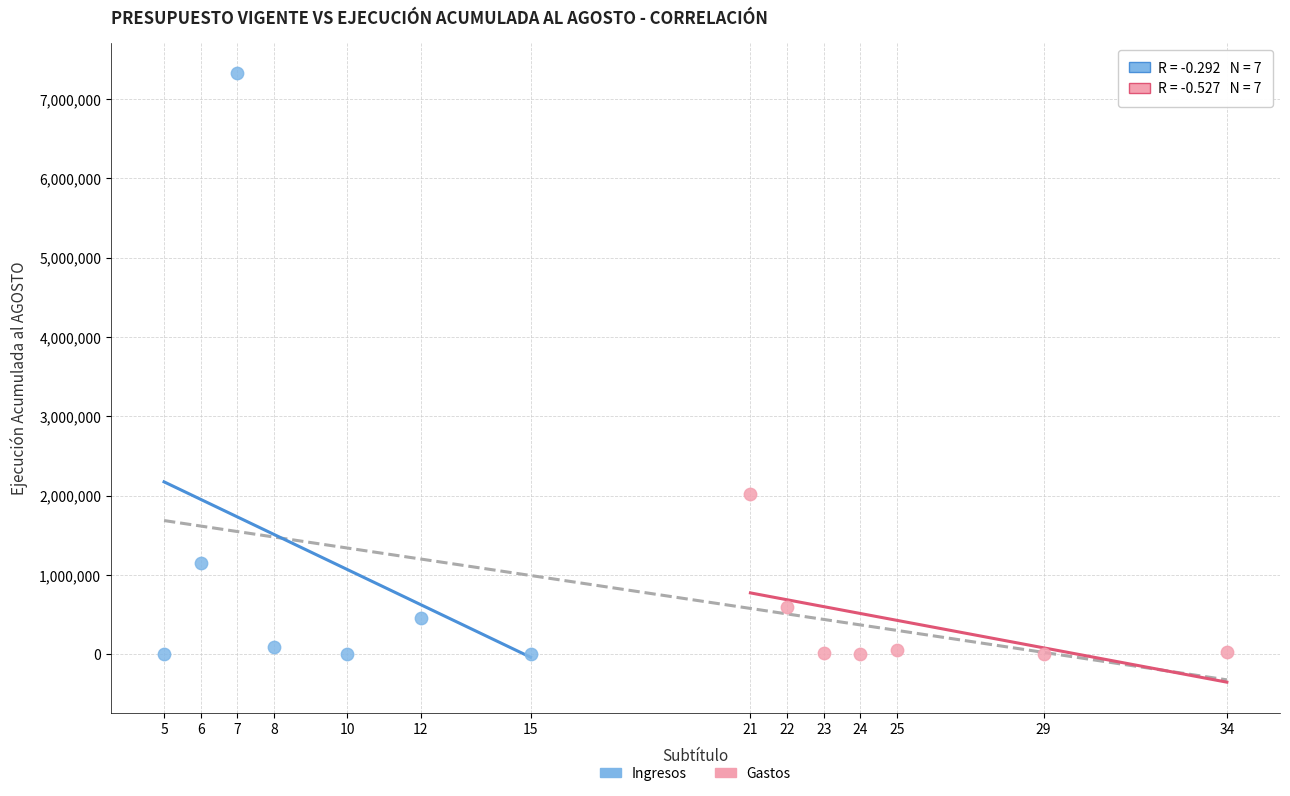

Which series contains the highest Y value?

Ingresos